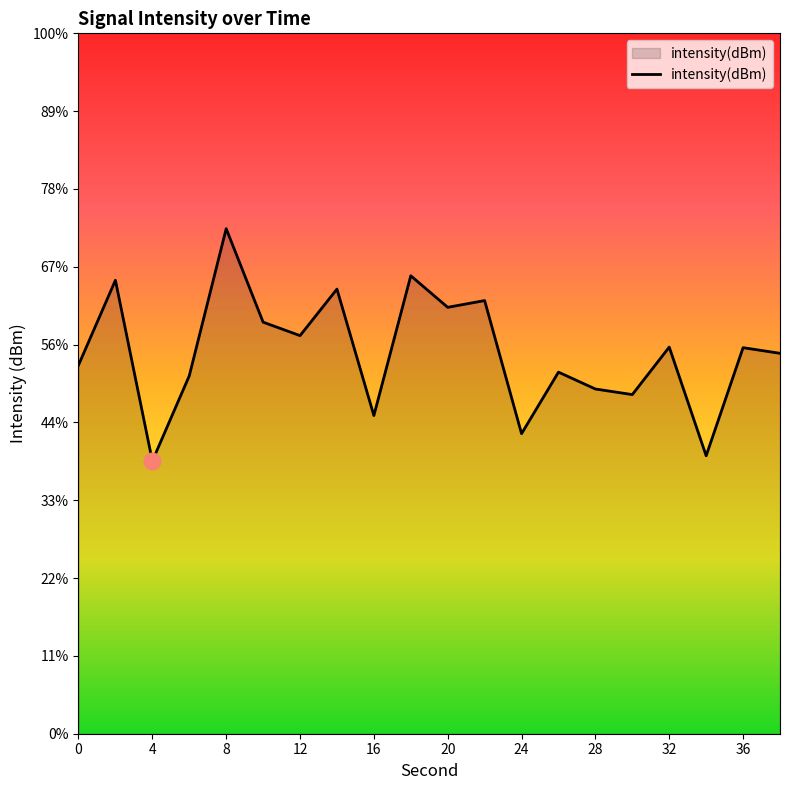

List the labels in order of value, smallest first.

4, 34, 24, 16, 30, 28, 6, 26, 0, 38, 36, 32, 12, 10, 20, 22, 14, 2, 18, 8